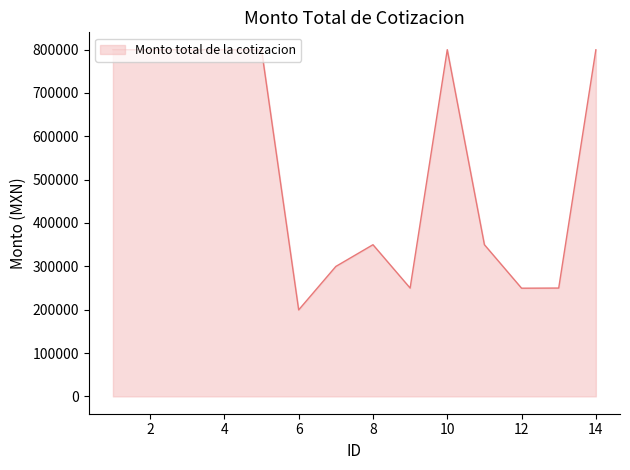

What is the difference between the maximum and minimum values?

600320.5